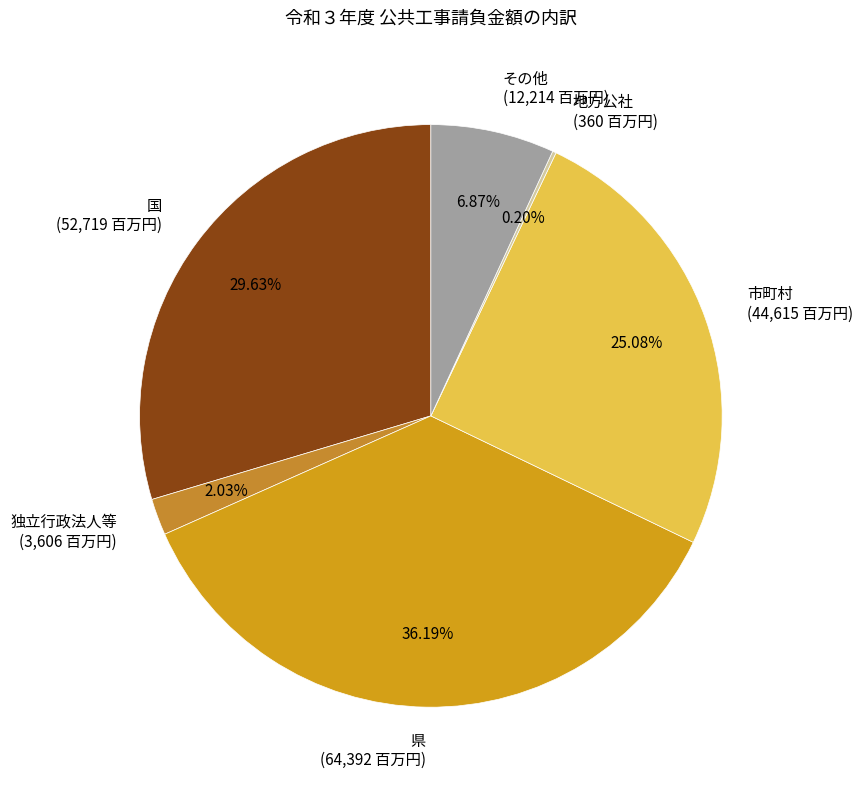

Is there a majority slice in this chart?

No